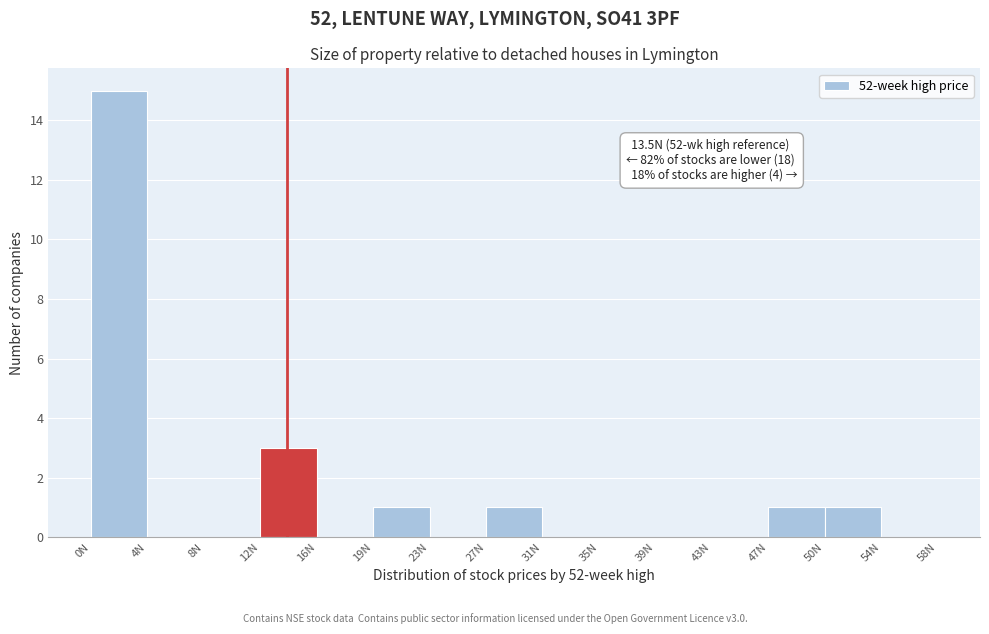

Which range on the x-axis has the tallest bar?

0.0 to 4.0